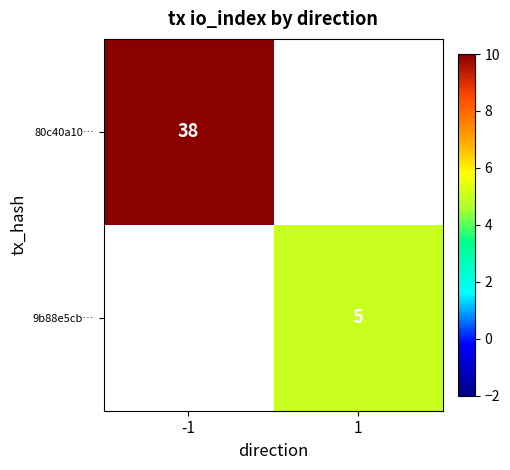

Which has a higher value, 1 or -1?

-1